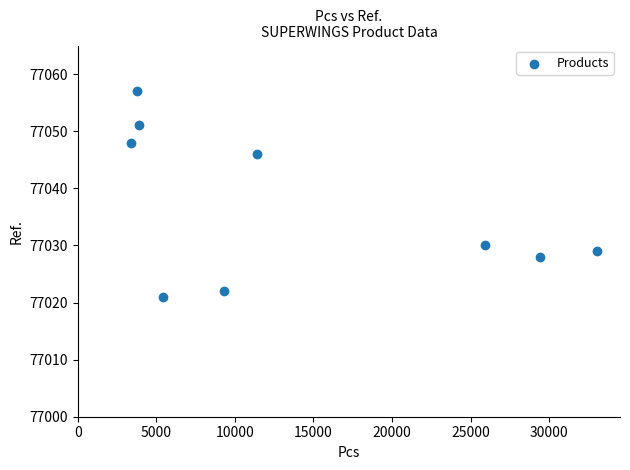

What Y value in the scatter plot is closest to 77039?

77046